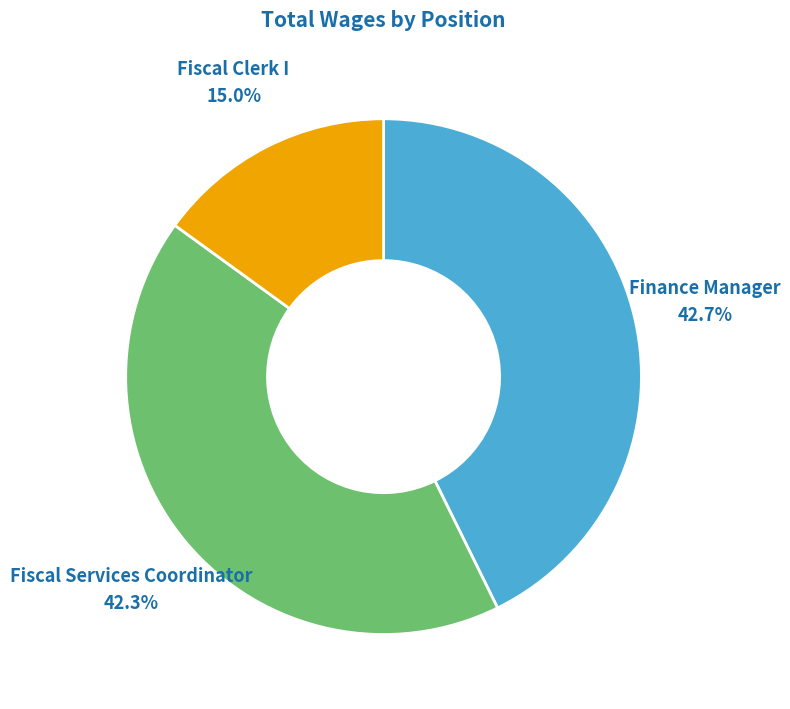

Which category has the smallest portion of the pie?

Fiscal Clerk I